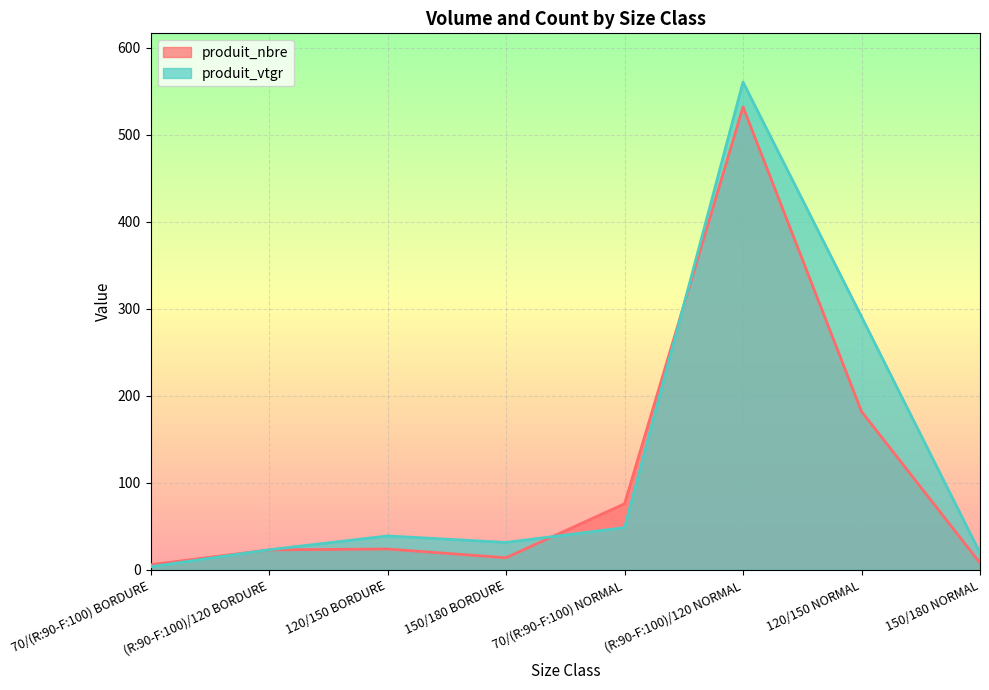

At how many categories does at least one series exceed 132?

2